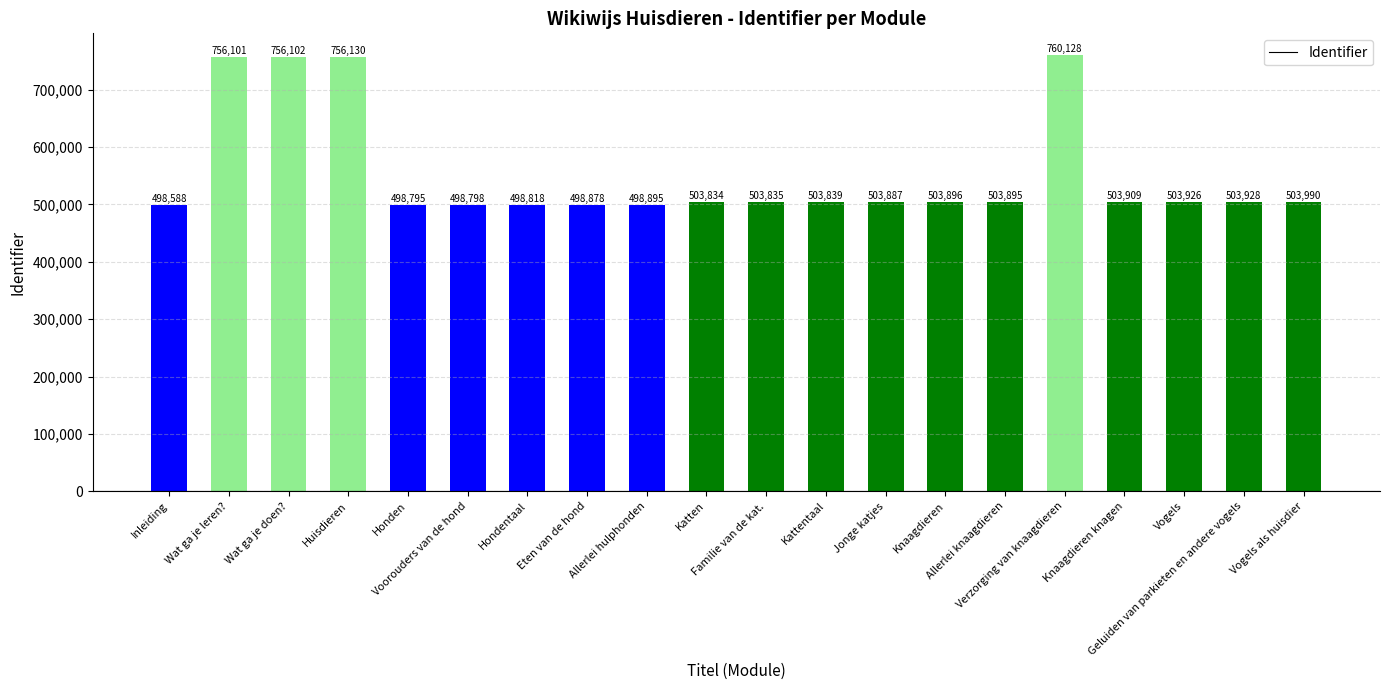

Reading left to right, what are all the values shown in this chart?

Inleiding=498588	Wat ga je leren?=756101	Wat ga je doen?=756102	Huisdieren=756130	Honden=498795	Voorouders van de hond=498798	Hondentaal=498818	Eten van de hond=498878	Allerlei hulphonden=498895	Katten=503834	Familie van de kat.=503835	Kattentaal=503839	Jonge katjes=503887	Knaagdieren=503896	Allerlei knaagdieren=503895	Verzorging van knaagdieren=760128	Knaagdieren knagen=503909	Vogels=503926	Geluiden van parkieten en andere vogels=503928	Vogels als huisdier=503990